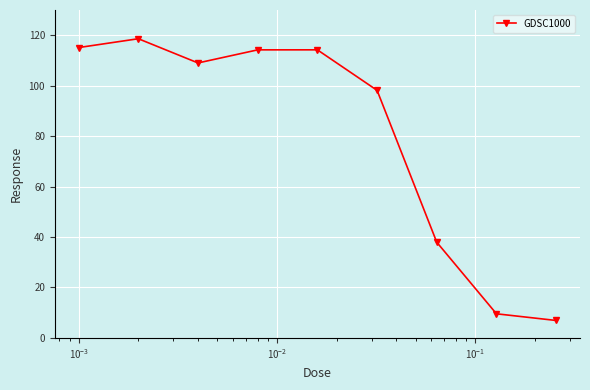

How many data points are above 109?

5